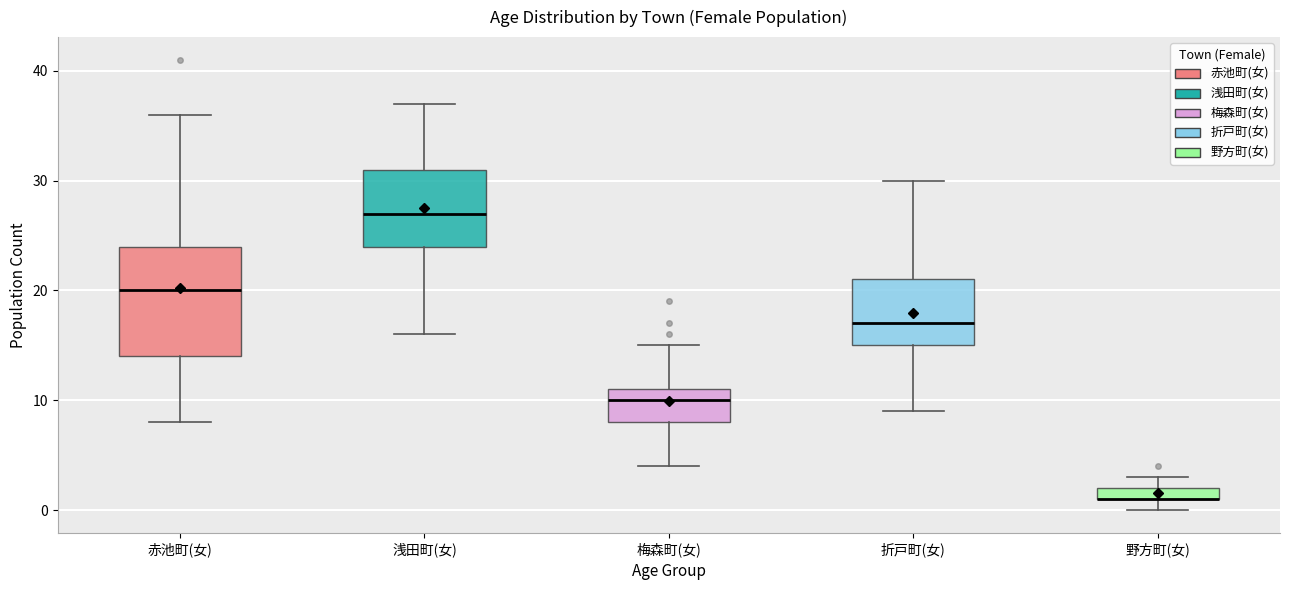

Where does the lower whisker of the box for 浅田町(女) end on the y-axis? The values are not printed on the chart, so give them approximately, as read against the axis.

16